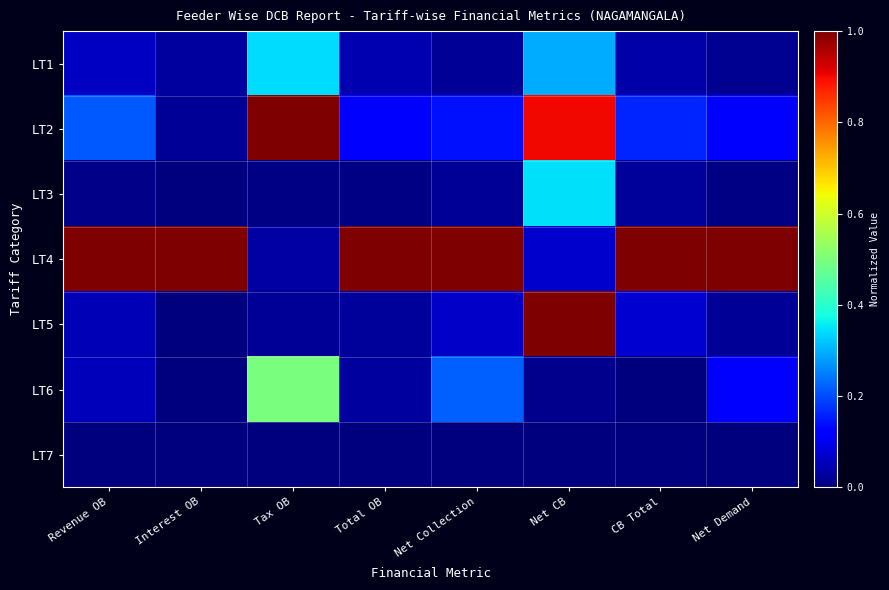

At which category is the sum across all series the highest?

Net CB